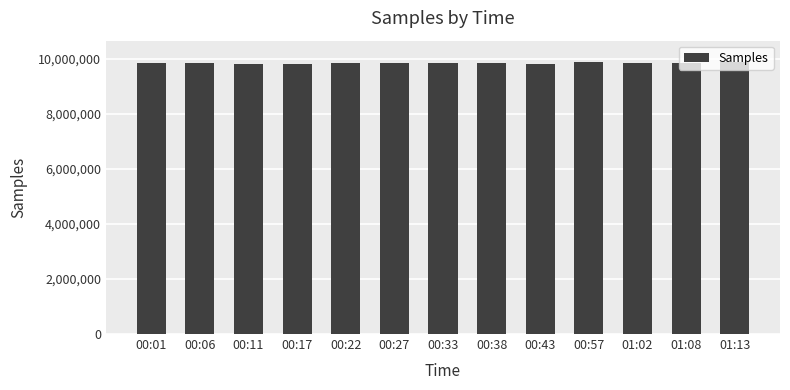

What is the difference between the values at 00:27 and 00:11?

48062